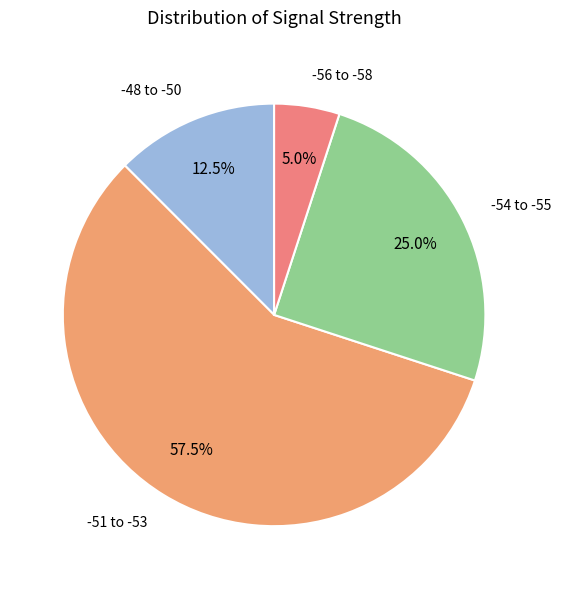

Is there any slice that represents more than half of the pie?

Yes